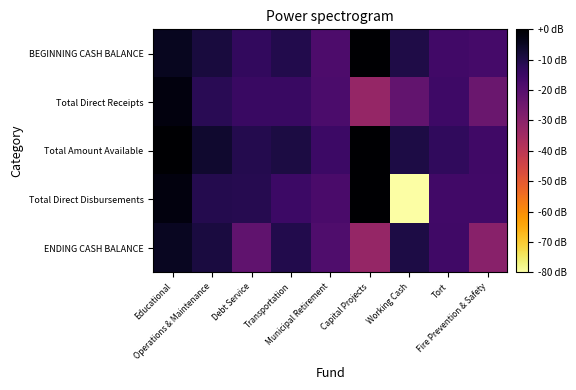

At Debt Service, list the series in order from largest to smallest.

Total Amount Available, Total Direct Disbursements, BEGINNING CASH BALANCE, Total Direct Receipts, ENDING CASH BALANCE